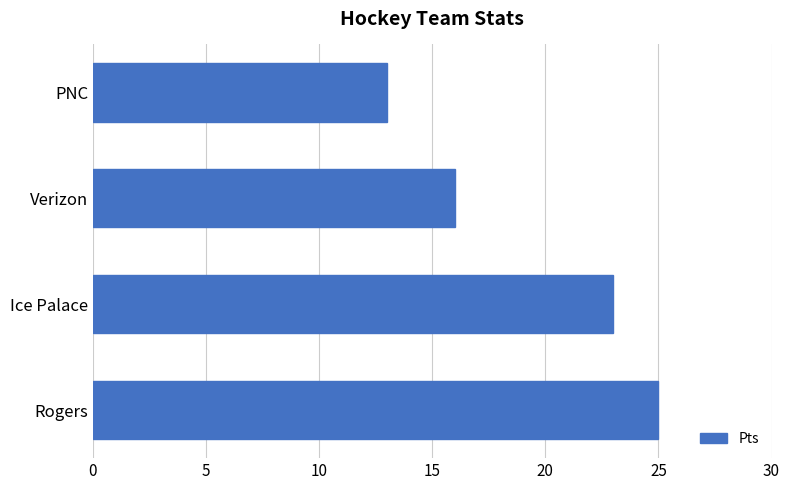

What is the difference between the maximum and minimum values?

12